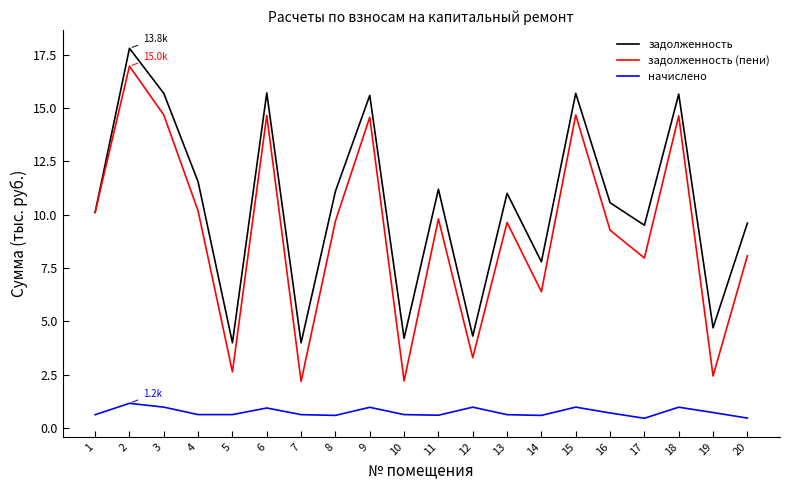

At which category is the sum across all series the highest?

2